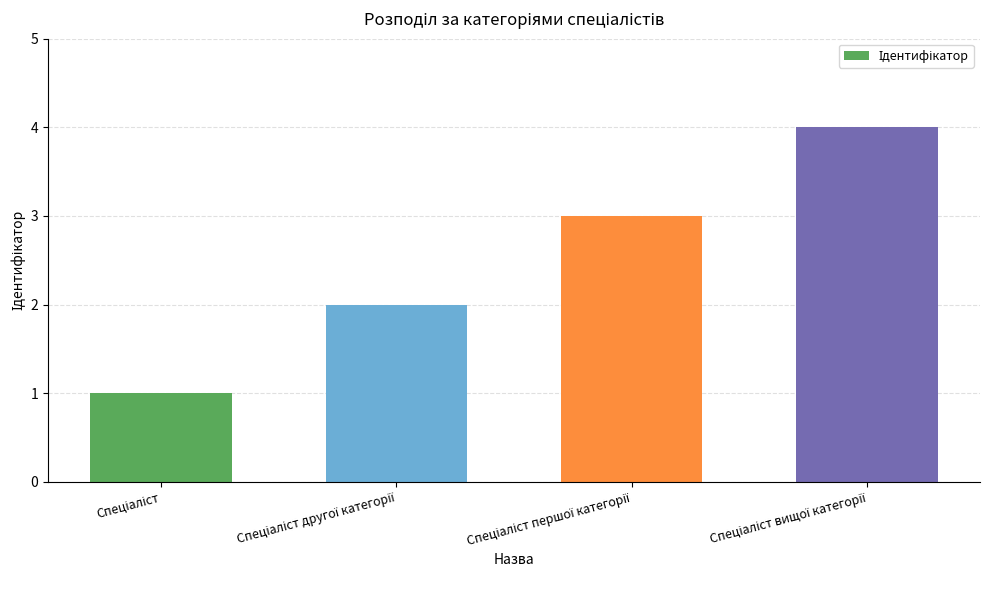

What is the sum of all values?

10